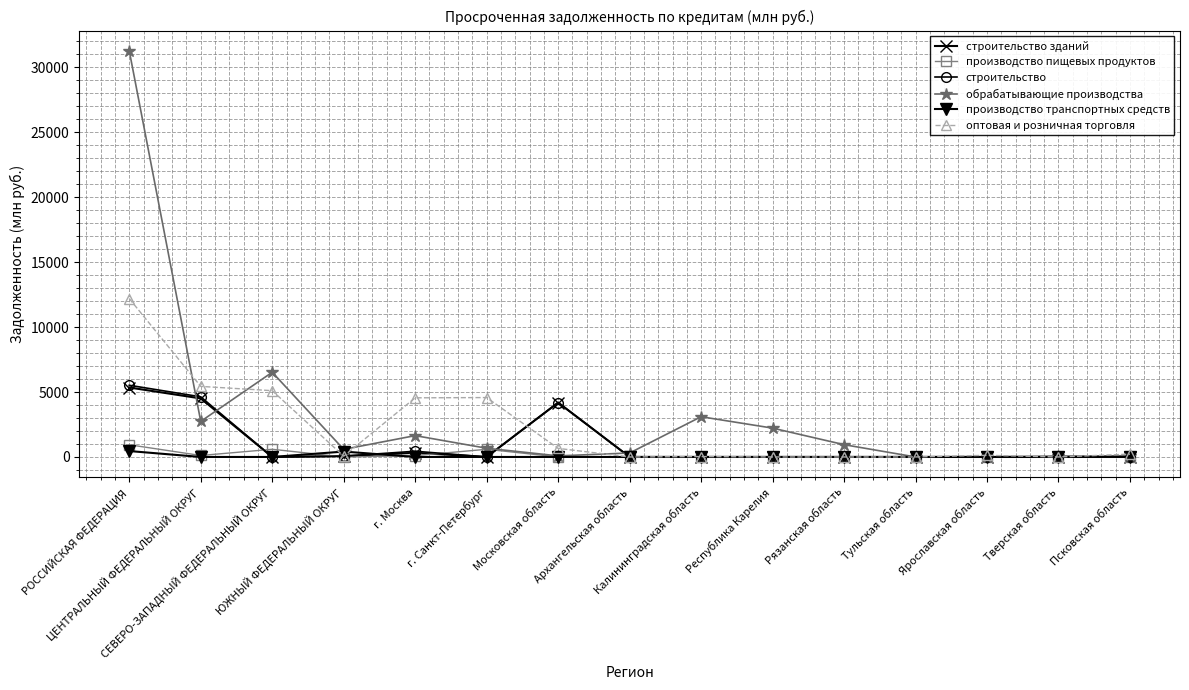

How many series are shown in this chart?

6